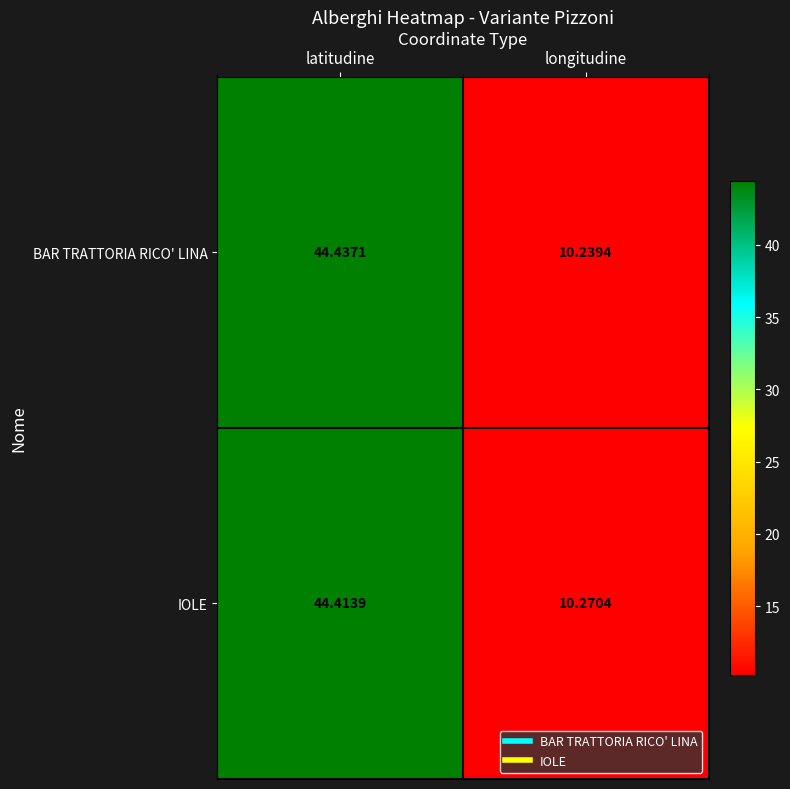

At which category does the chart reach its peak across all series?

latitudine